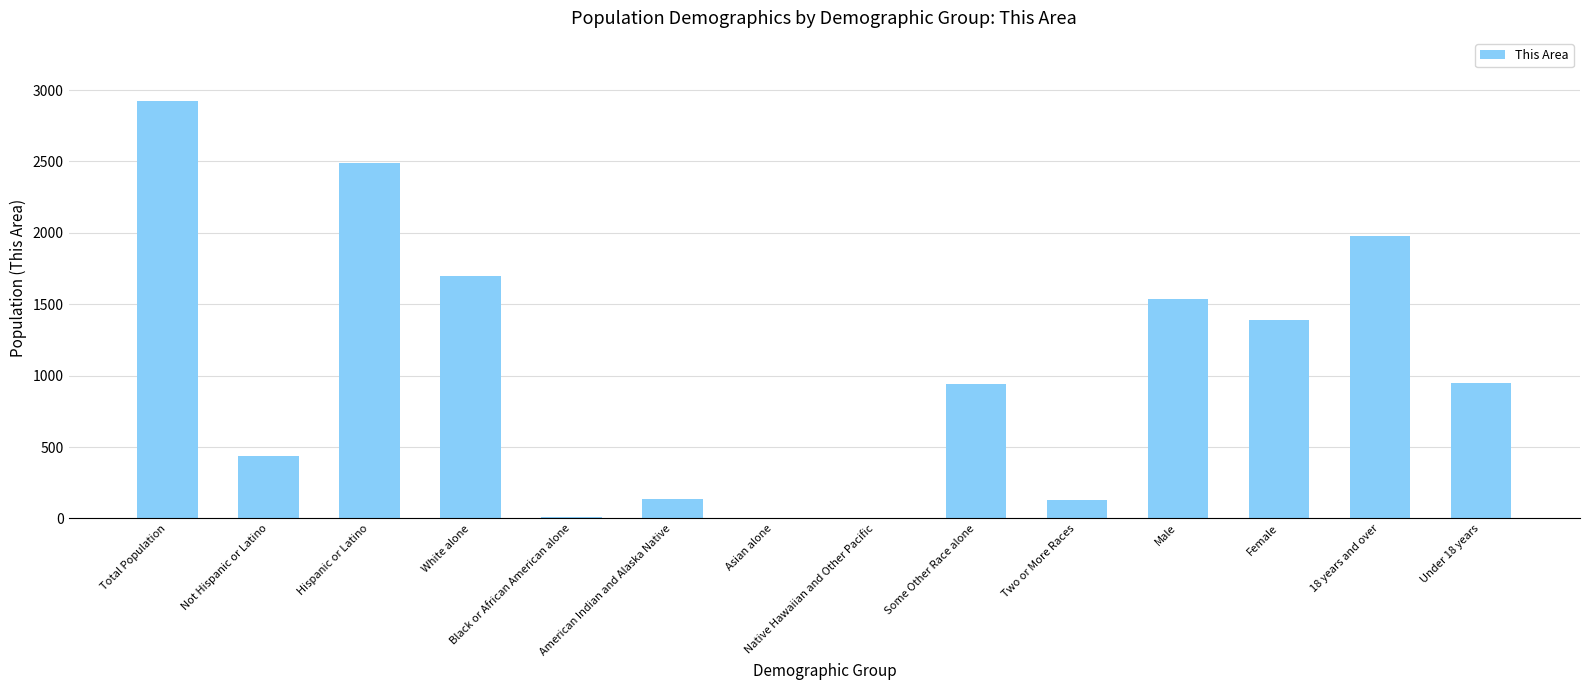

How many categories are shown in the chart?

14